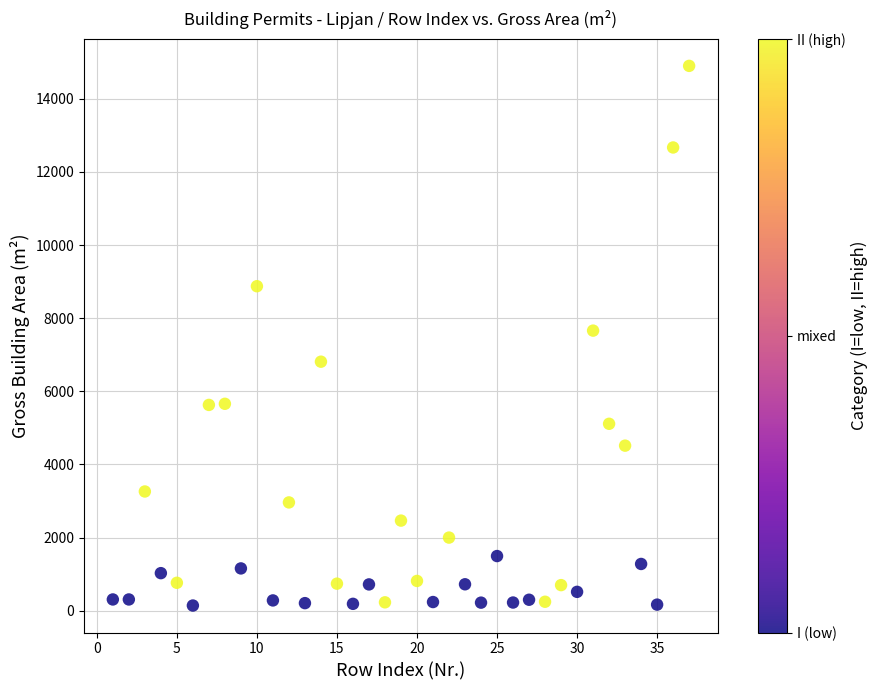

What is the range of X values (max minus min)?

36.0